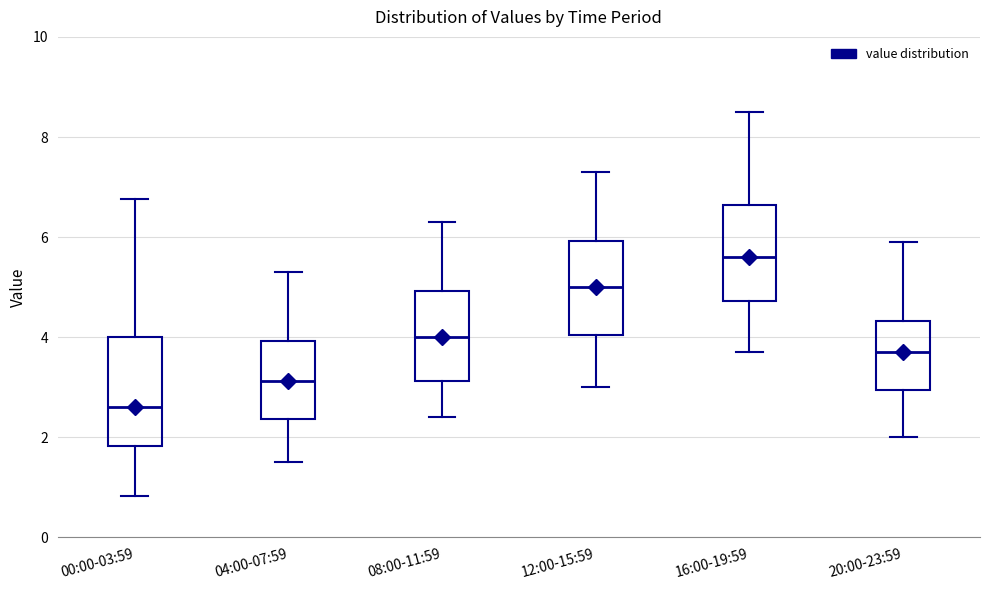

Reading left to right, transcribe this box plot: for each box, give where its median line is, the range the box spans, and where its two whiskers end, as read against the y-axis. The values are not printed on the chart, so give them approximately, as read against the axis.

00:00-03:59: median 2.6, box 1.8 to 4.0, whiskers 0.8 to 6.8
04:00-07:59: median 3.2, box 2.4 to 4.0, whiskers 1.6 to 5.4
08:00-11:59: median 4.0, box 3.2 to 5.0, whiskers 2.4 to 6.4
12:00-15:59: median 5.0, box 4.0 to 6.0, whiskers 3.0 to 7.4
16:00-19:59: median 5.6, box 4.8 to 6.6, whiskers 3.8 to 8.6
20:00-23:59: median 3.8, box 3.0 to 4.4, whiskers 2.0 to 6.0